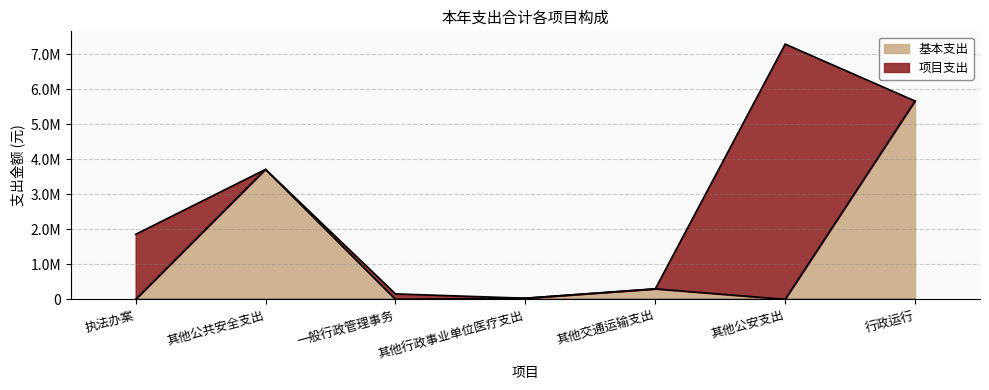

What is the difference between the maximum and second lowest values?

5666002